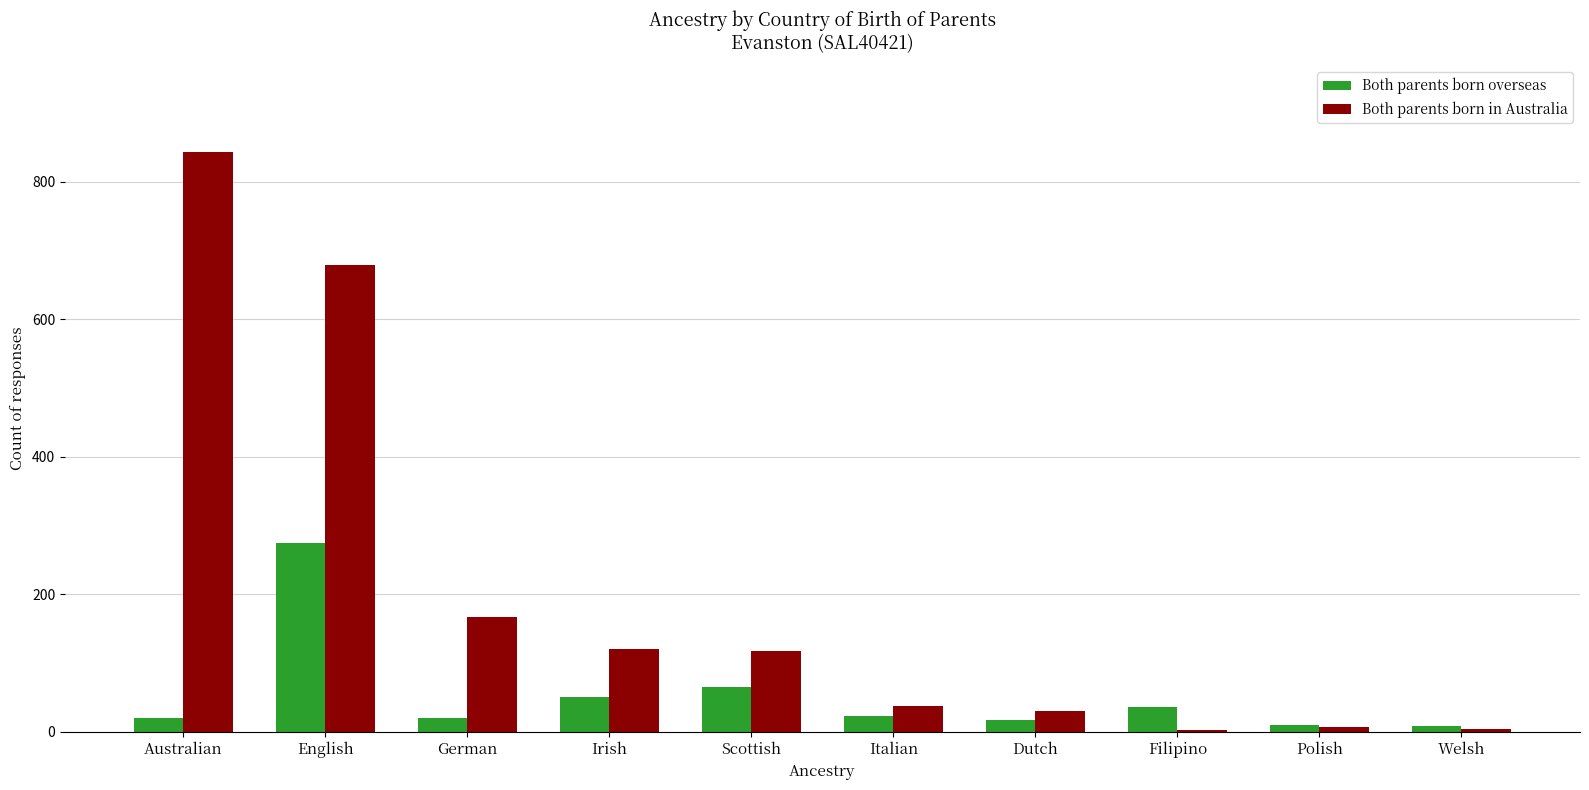

What is the difference between the Both parents born in Australia values at Dutch and German?

136